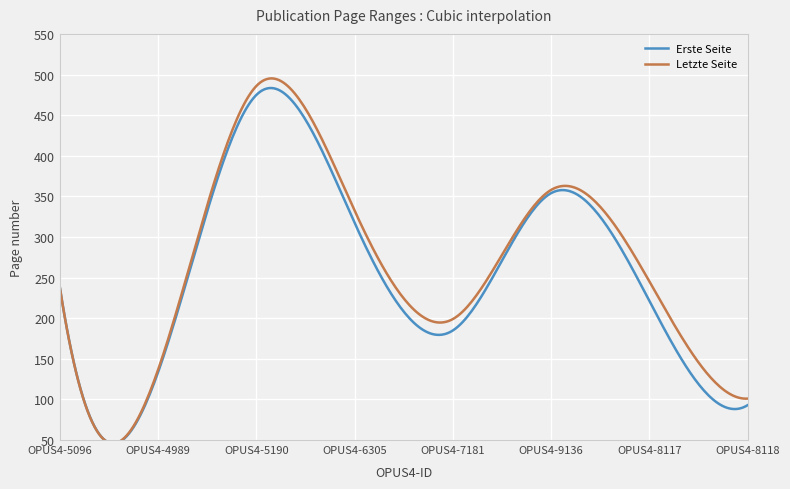

Which series has the largest total across all categories?

Letzte Seite